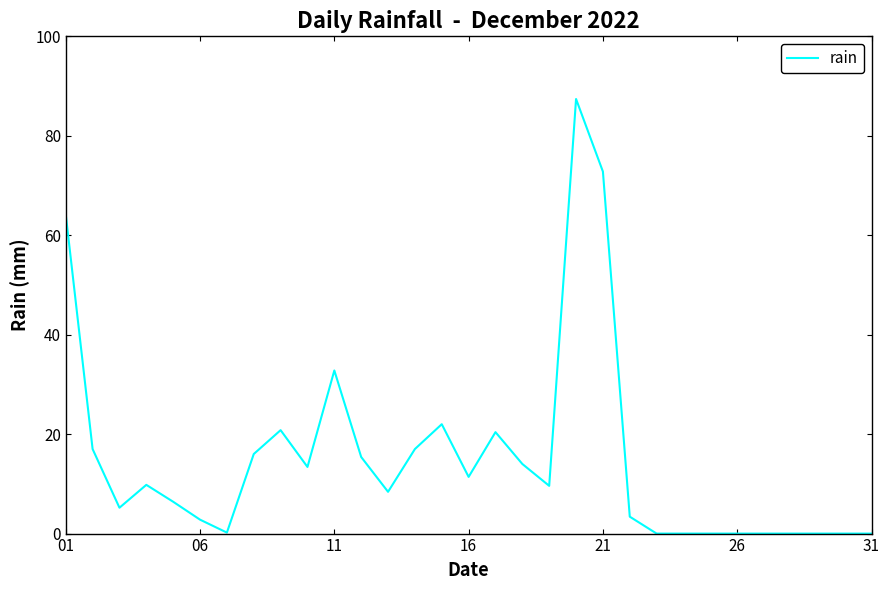

What is the difference between the maximum and minimum values?

87.4